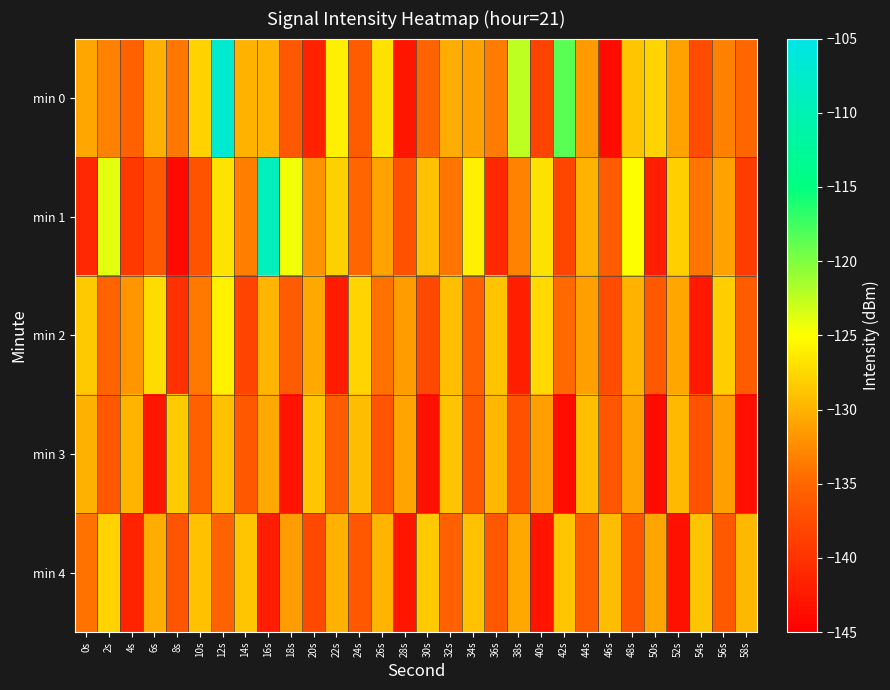

Rank the series at 46s from lowest to highest value.

min 0, min 2, min 3, min 1, min 4